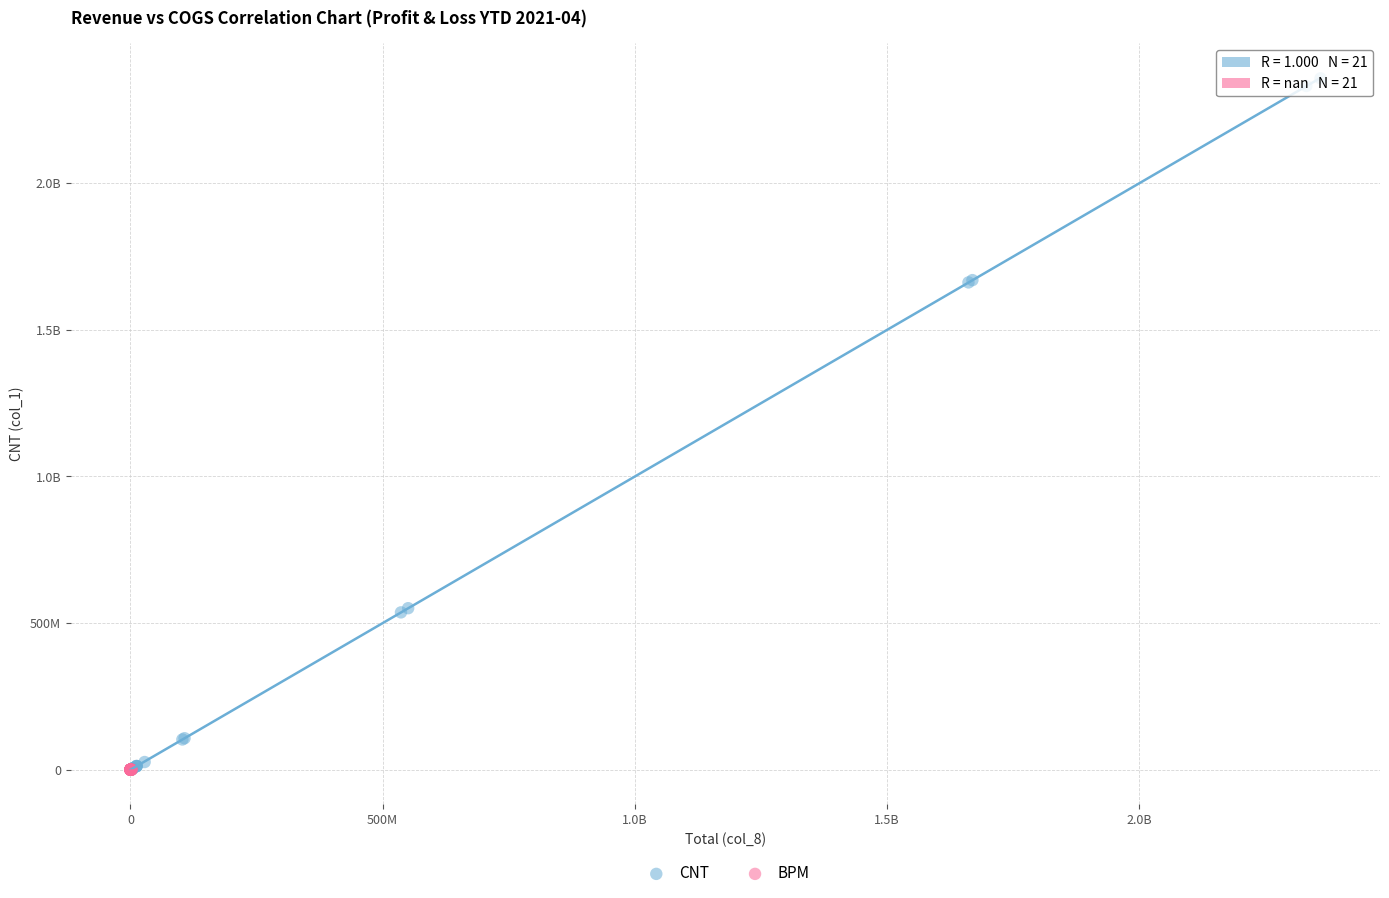

What are all the series names shown in the legend?

CNT, BPM